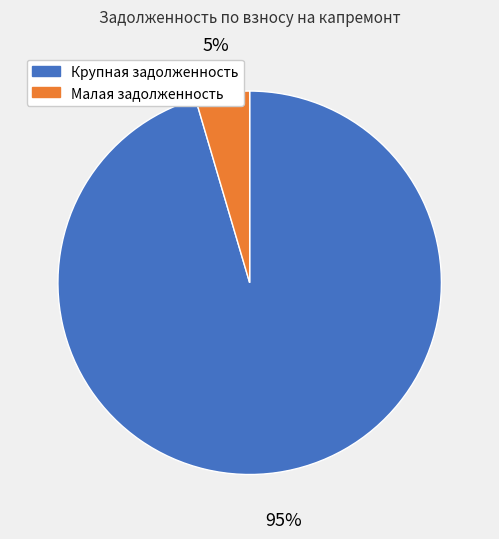

How many segments does this pie chart have?

2